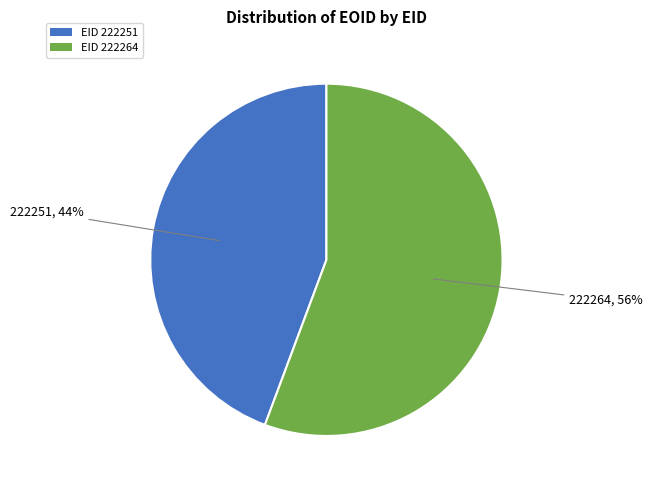

Which has a higher value, EID 222251 or EID 222264?

EID 222264